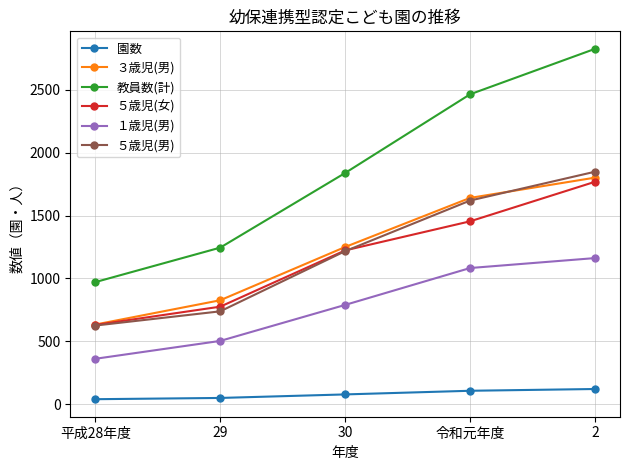

List the series in order of their peak value, highest first.

教員数(計), ５歳児(男), ３歳児(男), ５歳児(女), １歳児(男), 園数